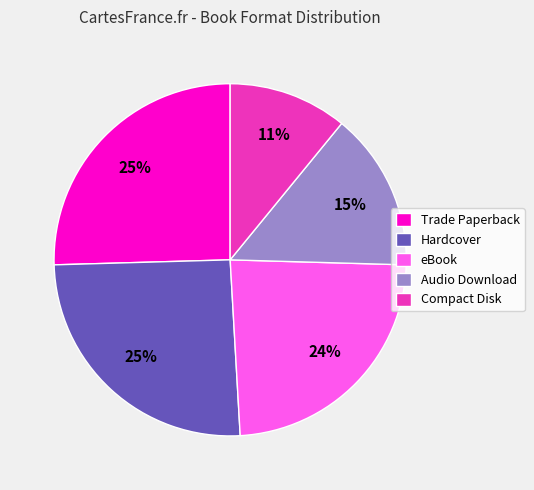

The eBook slice represents 24% of the pie. True or false?

True